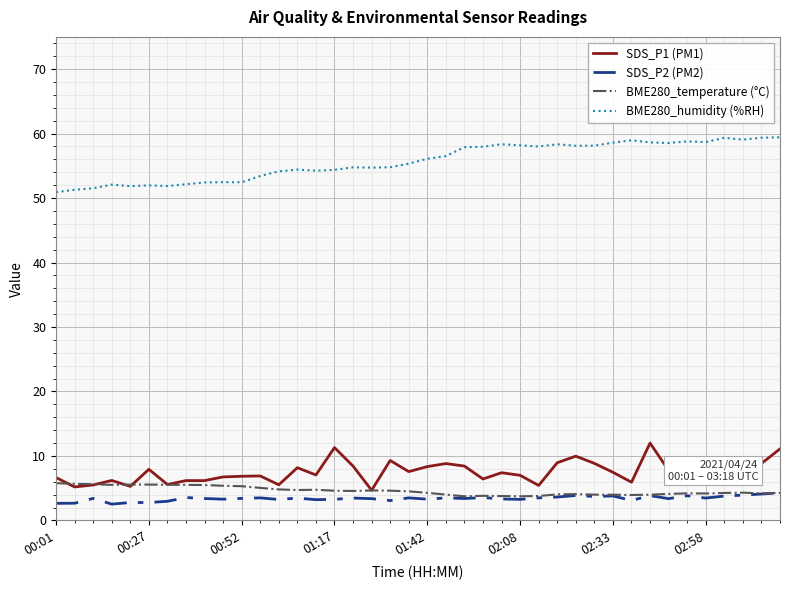

Which series has the largest total across all categories?

BME280_humidity (%RH)